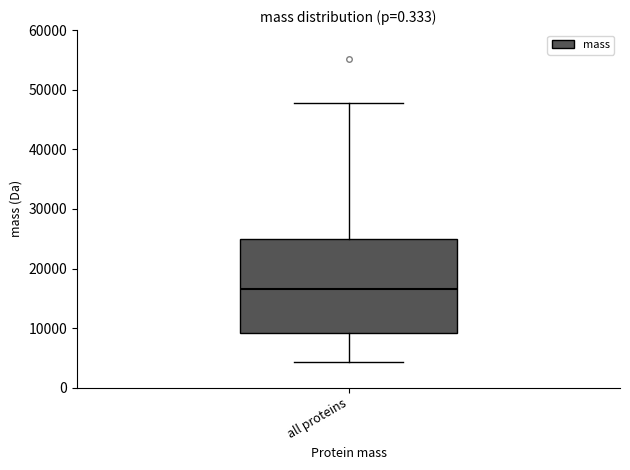

Where does the median line of the box for all proteins sit on the y-axis? The values are not printed on the chart, so give them approximately, as read against the axis.

17000